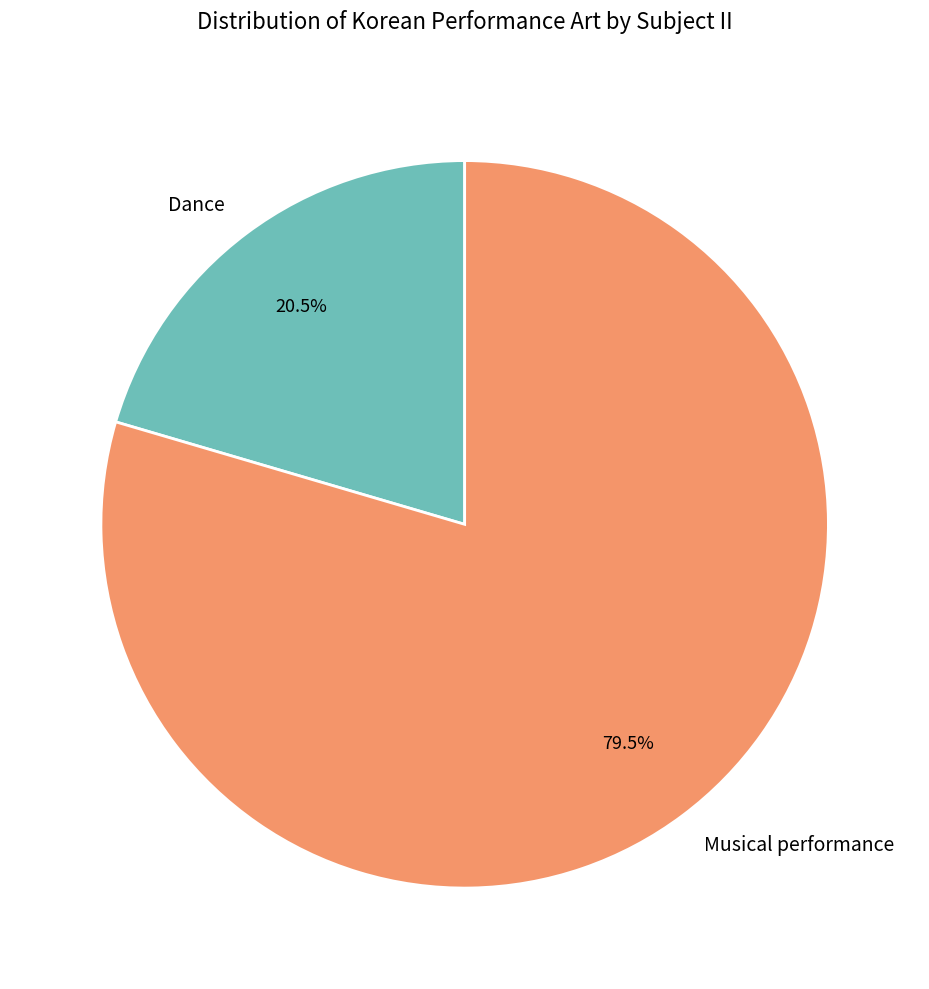

How many segments does this pie chart have?

2